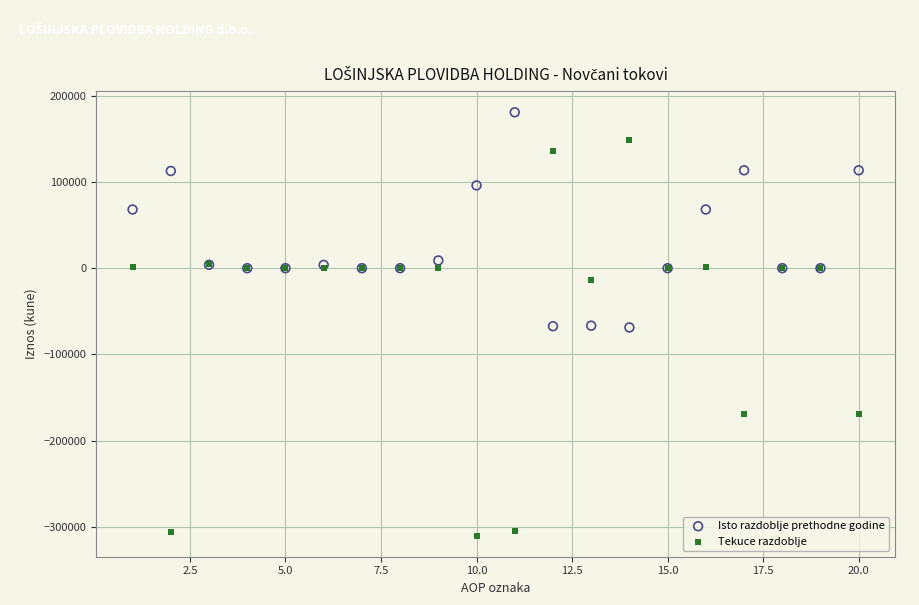

Which series has the widest spread of Y values?

Tekuce razdoblje